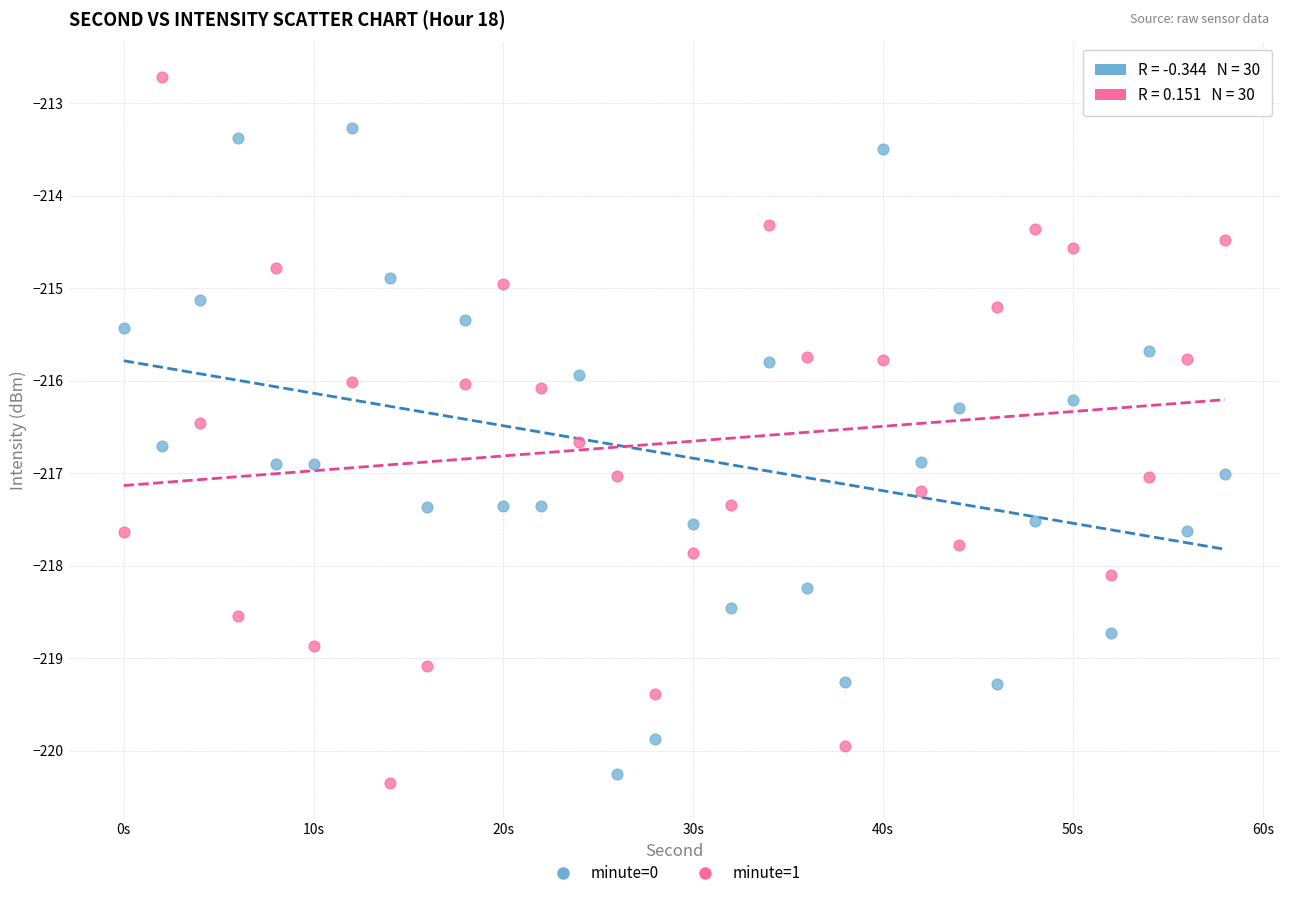

Which series contains the lowest Y value?

minute=1